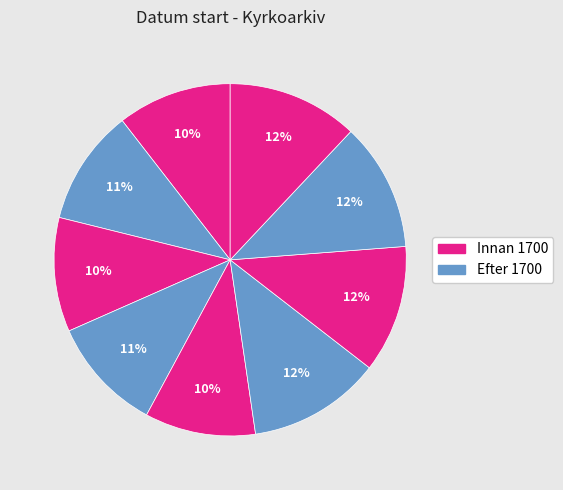

How many segments does this pie chart have?

9